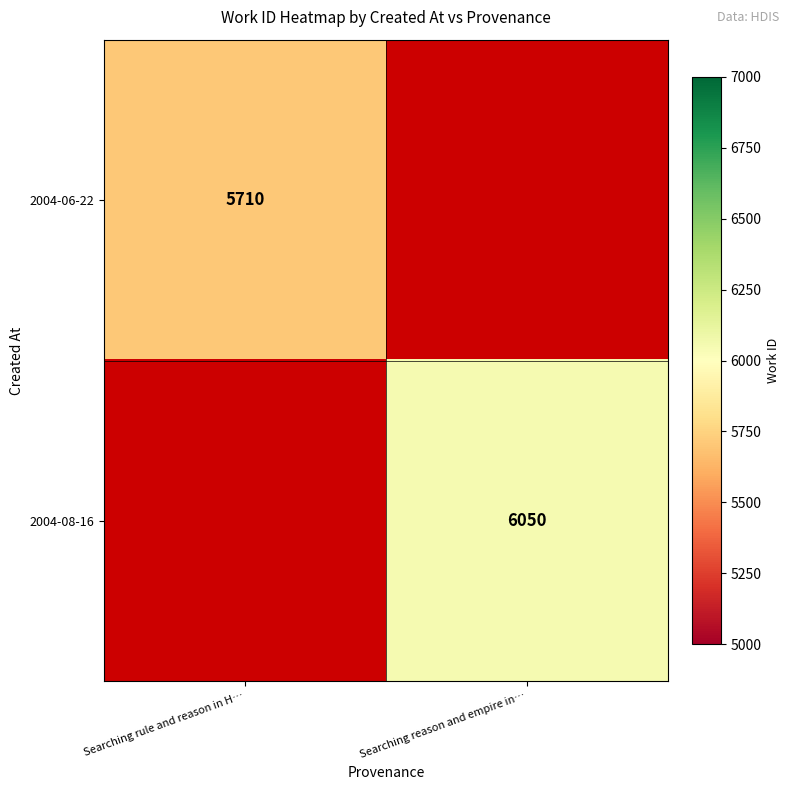

True or false: 2004-06-22 has a value of 2662.3 at Searching rule and reason in H….

False